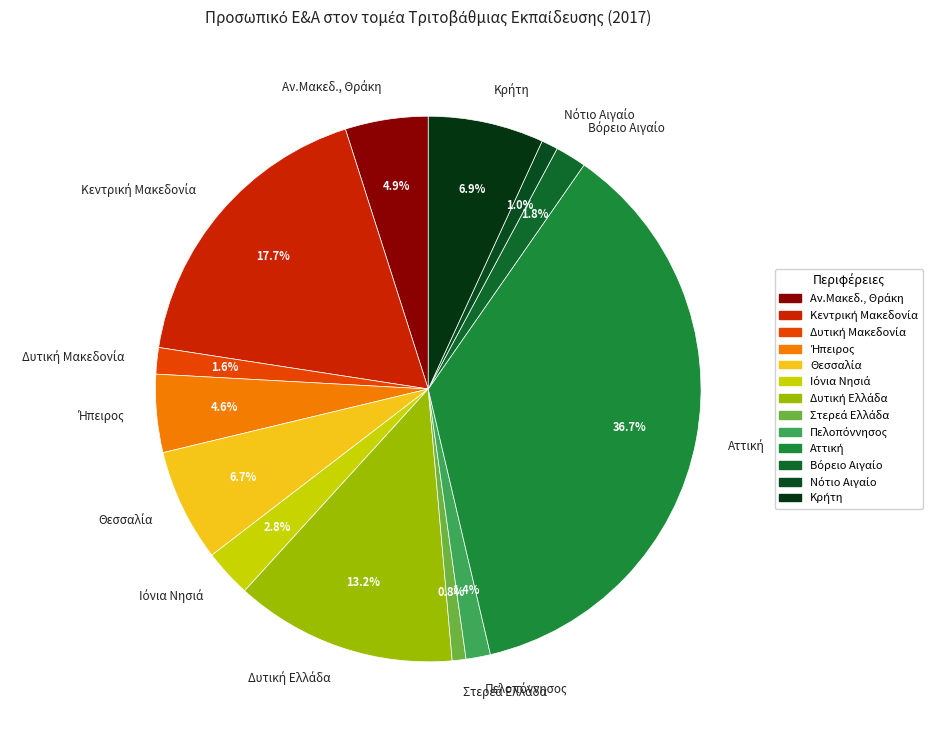

Does any single category account for the majority?

No